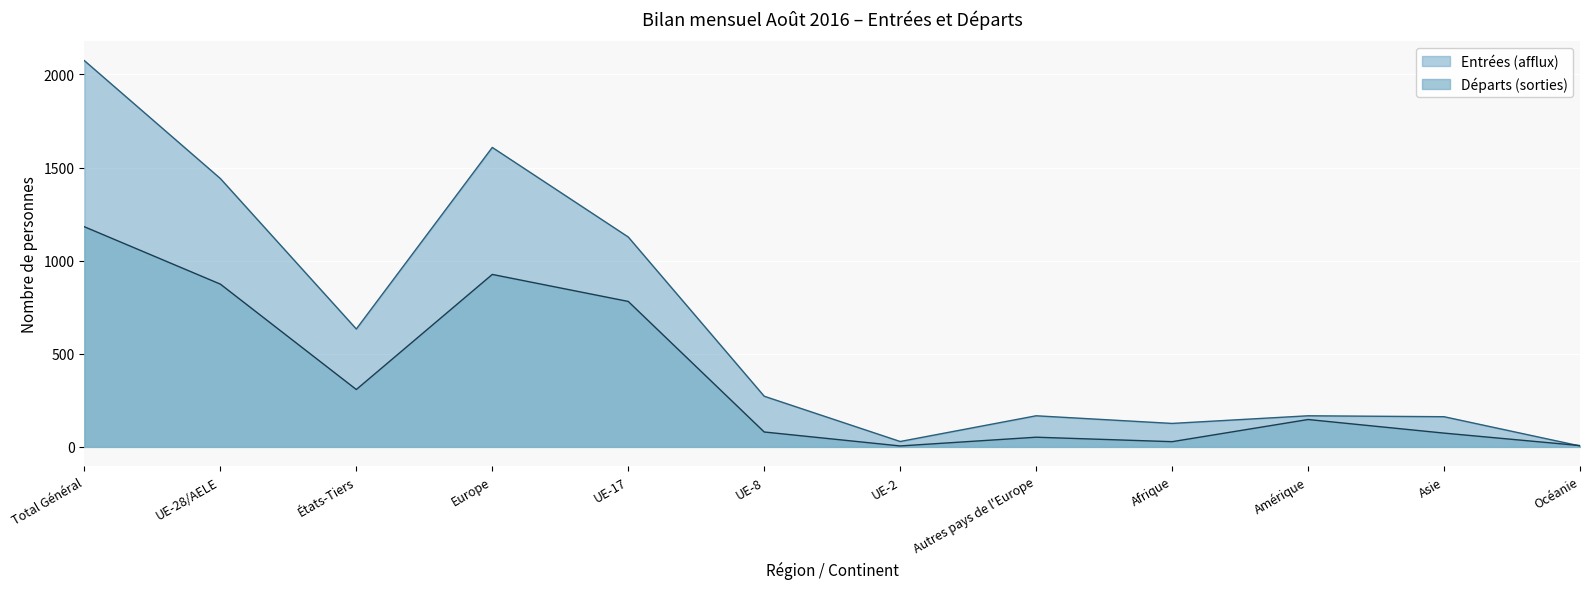

How many values in the Départs (sorties) series exceed 147?

5